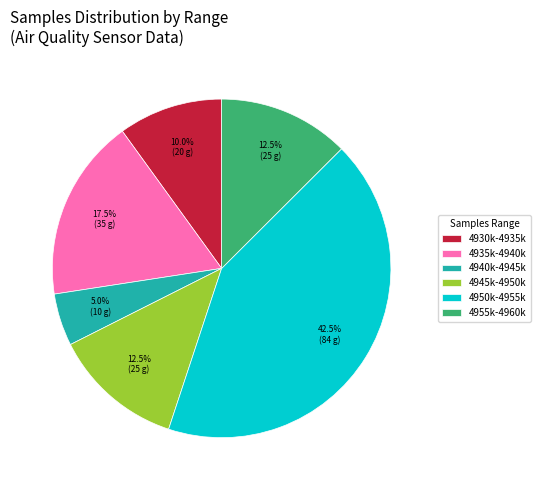

Which category has the smallest portion of the pie?

4940k-4945k